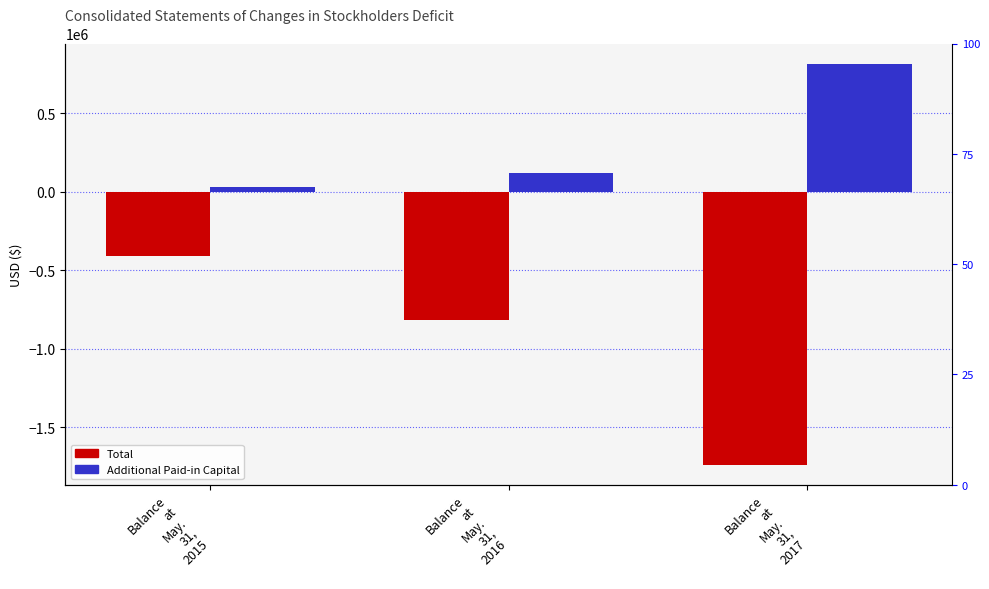

What is the difference between the second highest and minimum values in the Additional Paid-in Capital series?

85926